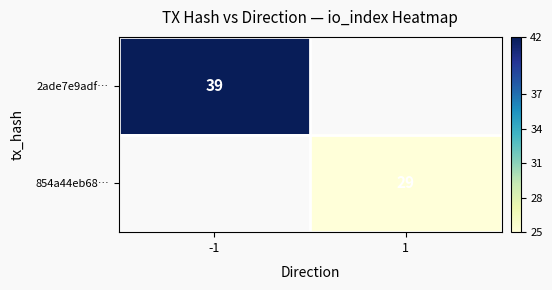

Which category has the lowest value across all series?

1